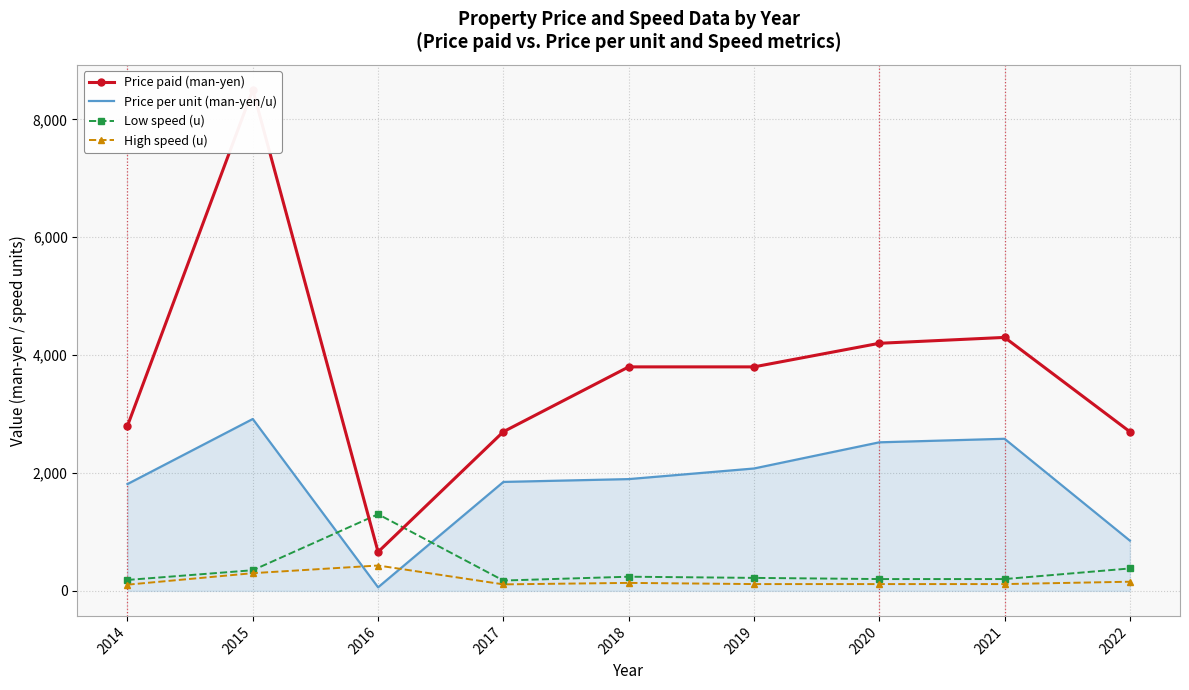

What is the difference between the Low speed (u) values at 2018 and 2020?

40